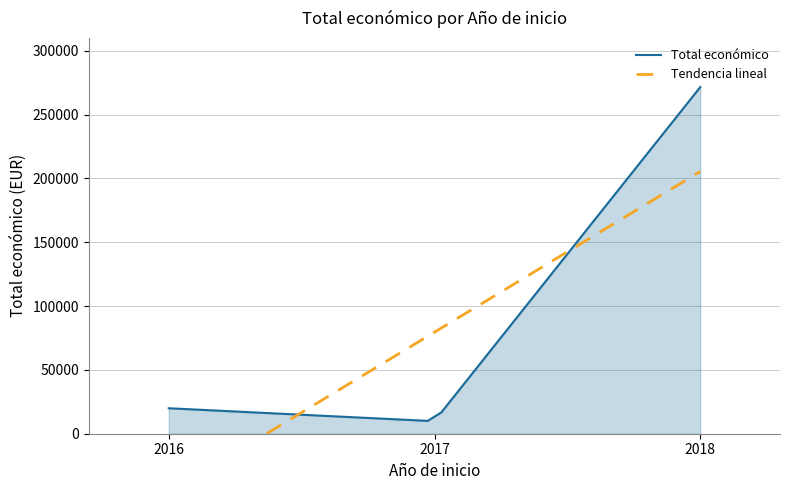

What is the lowest value of the Total económico series?

10060.3